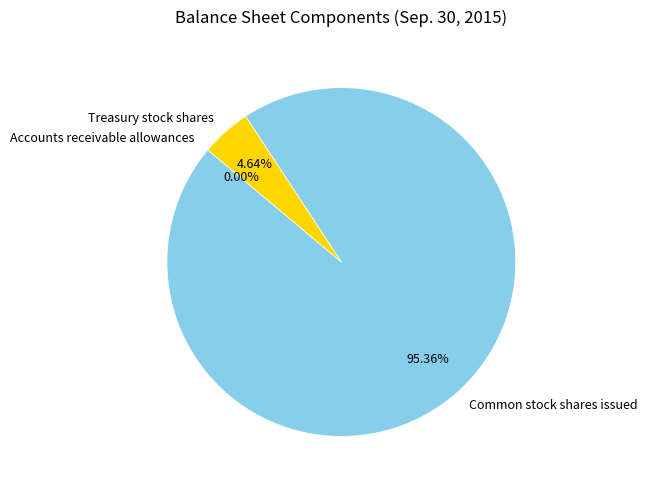

Is the sum of Treasury stock shares and Common stock shares issued greater than half?

Yes